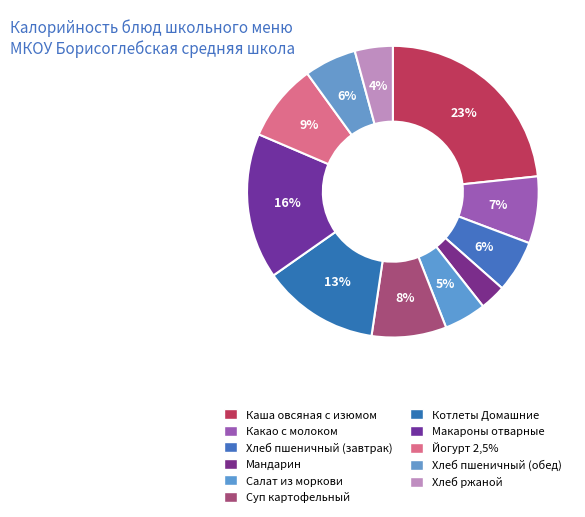

To the nearest percent, what portion does Котлеты Домашние represent?

13%